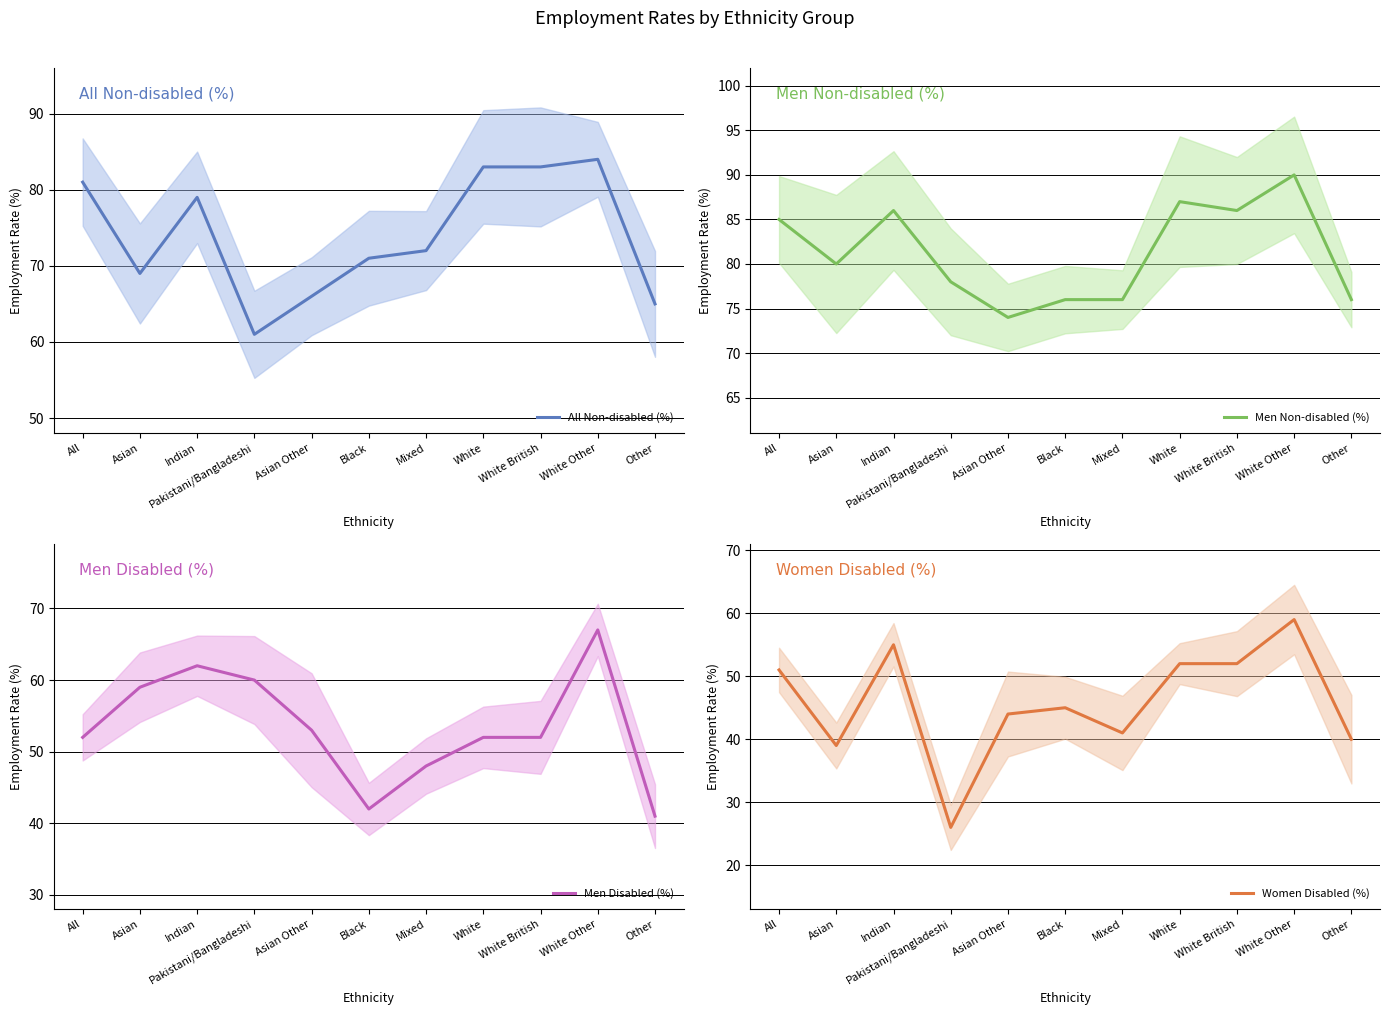

What is the approximate value of Women Disabled (%) at Mixed, to the nearest 10?

40